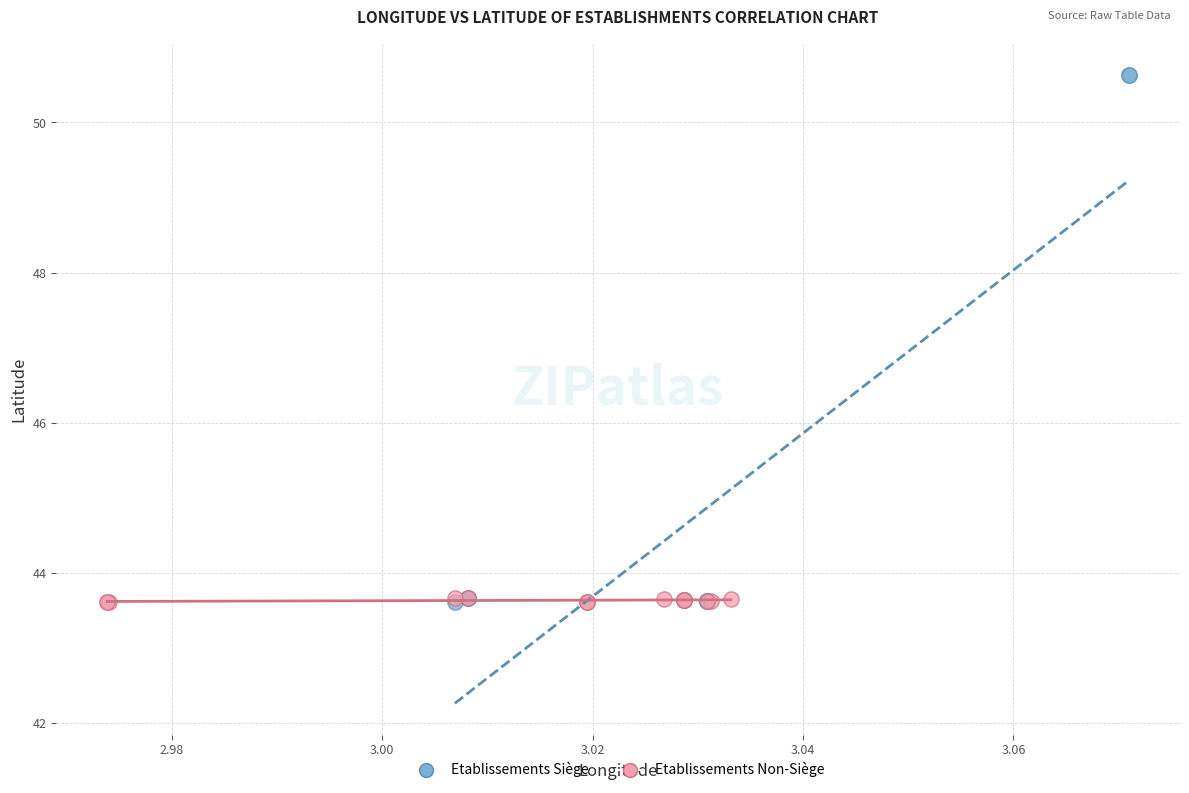

What are all the series names shown in the legend?

Etablissements Siège, Etablissements Non-Siège